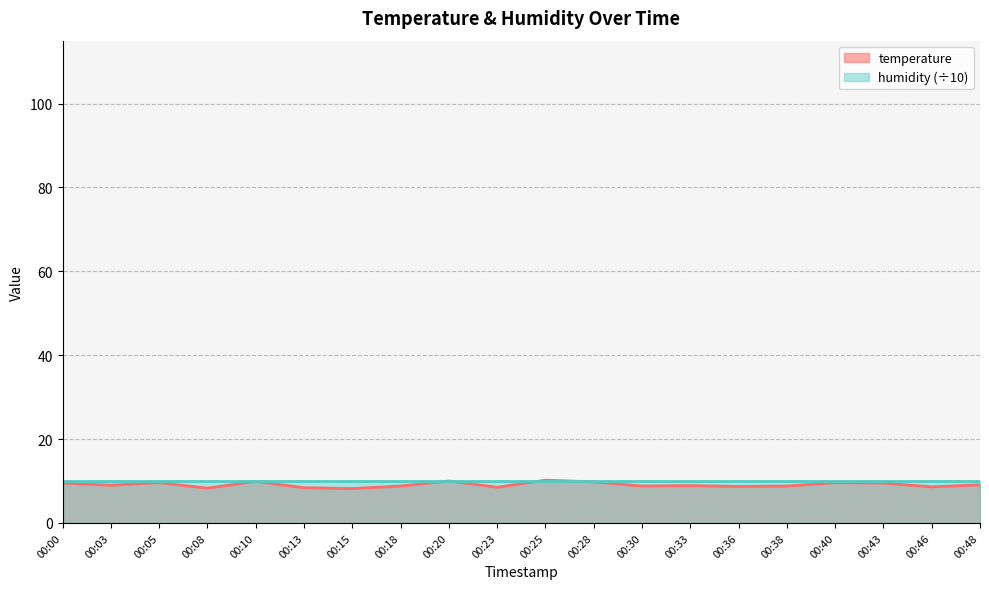

The chart shows a value of 4.6 at 00:33. True or false?

False